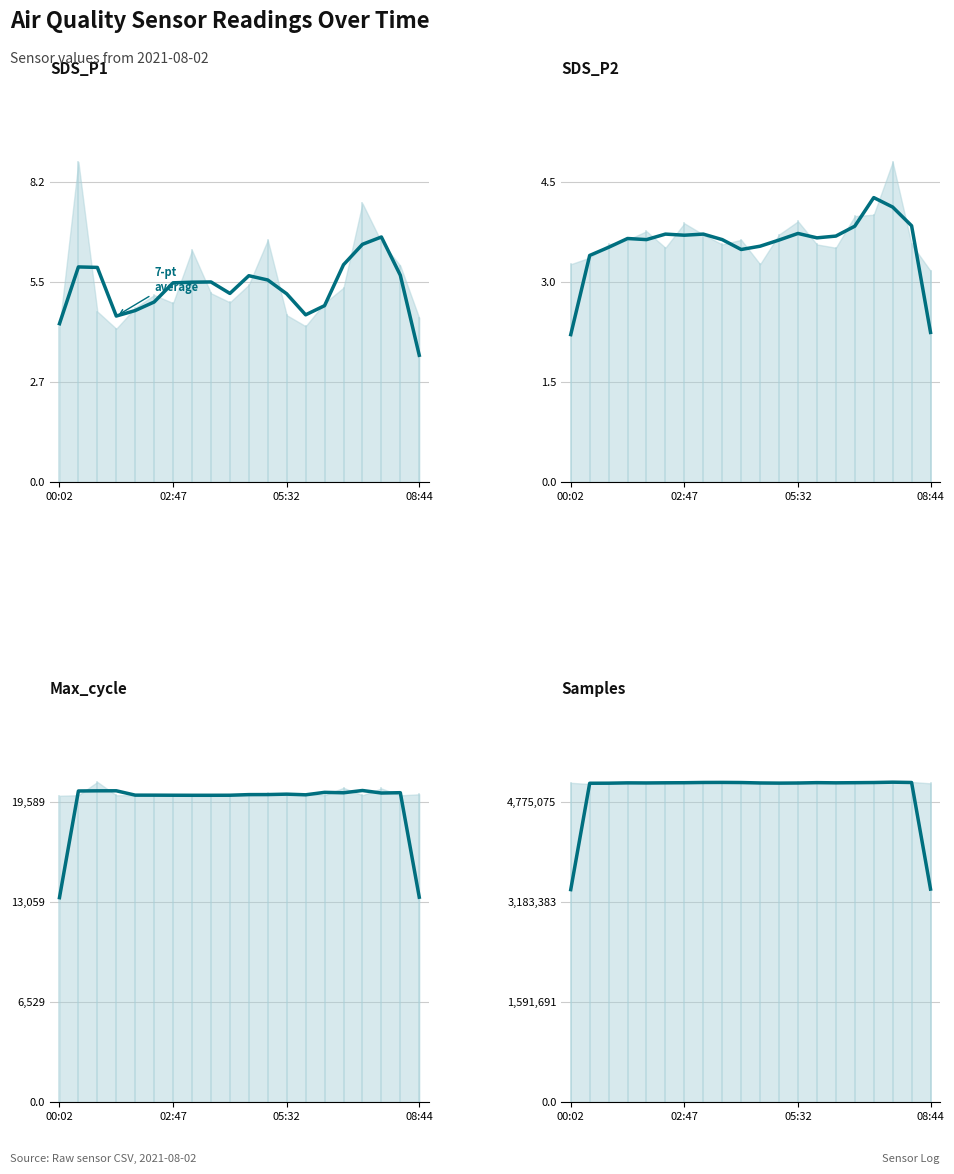

Which has a higher value, 4 or 19?

4